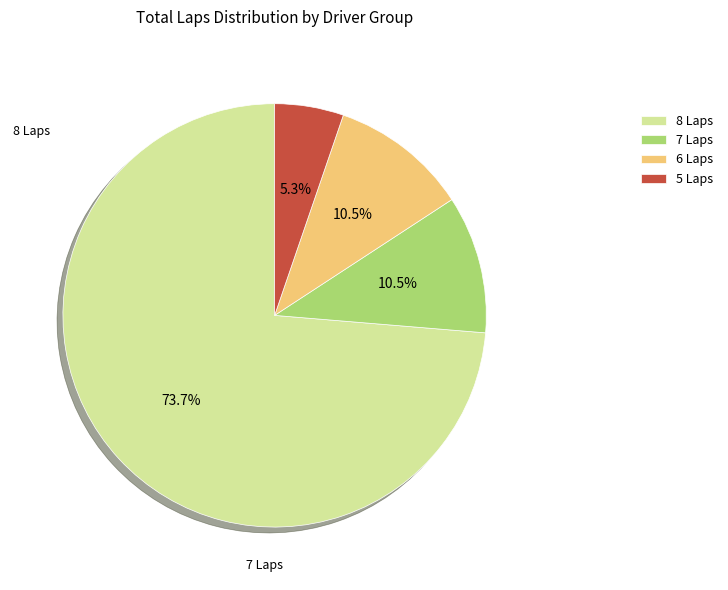

To the nearest percent, what is the average slice percentage?

25%